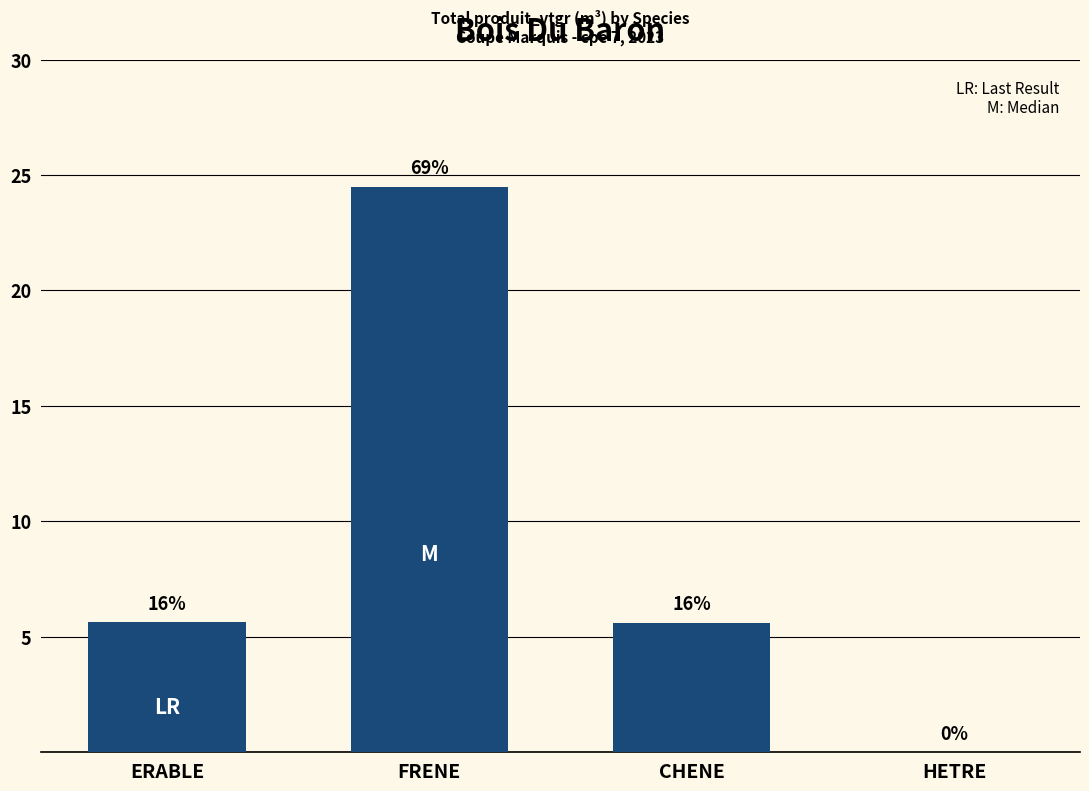

Are the bars horizontal?

No